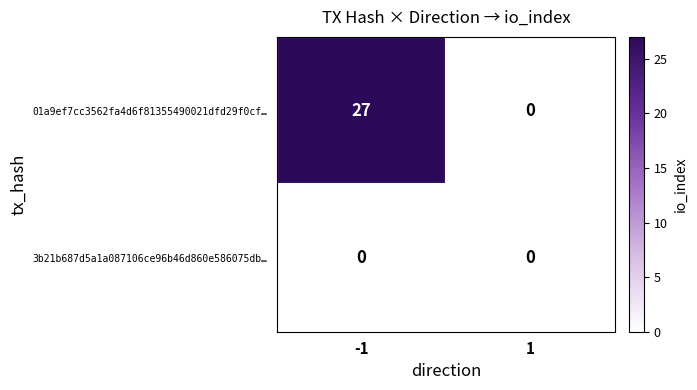

What is the difference between the maximum and minimum values in the 01a9ef7cc3562fa4d6f81355490021dfd29f0cf… series?

27